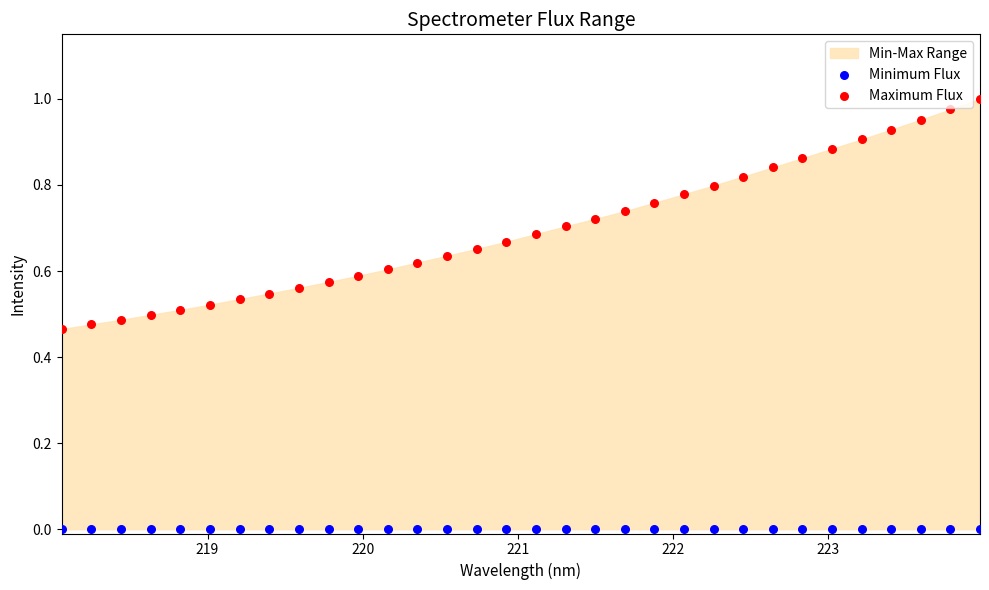

Which series reaches the maximum Y coordinate?

Maximum Flux